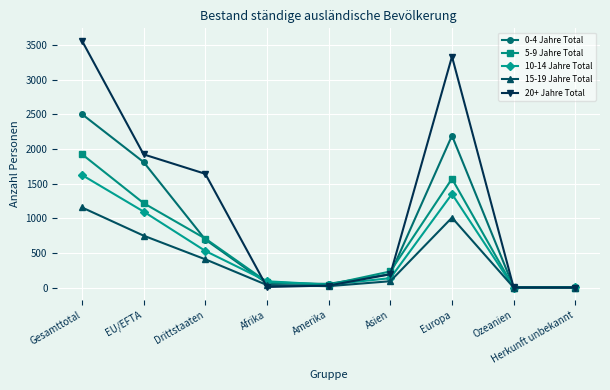

List the series in order of their peak value, highest first.

20+ Jahre Total, 0-4 Jahre Total, 5-9 Jahre Total, 10-14 Jahre Total, 15-19 Jahre Total